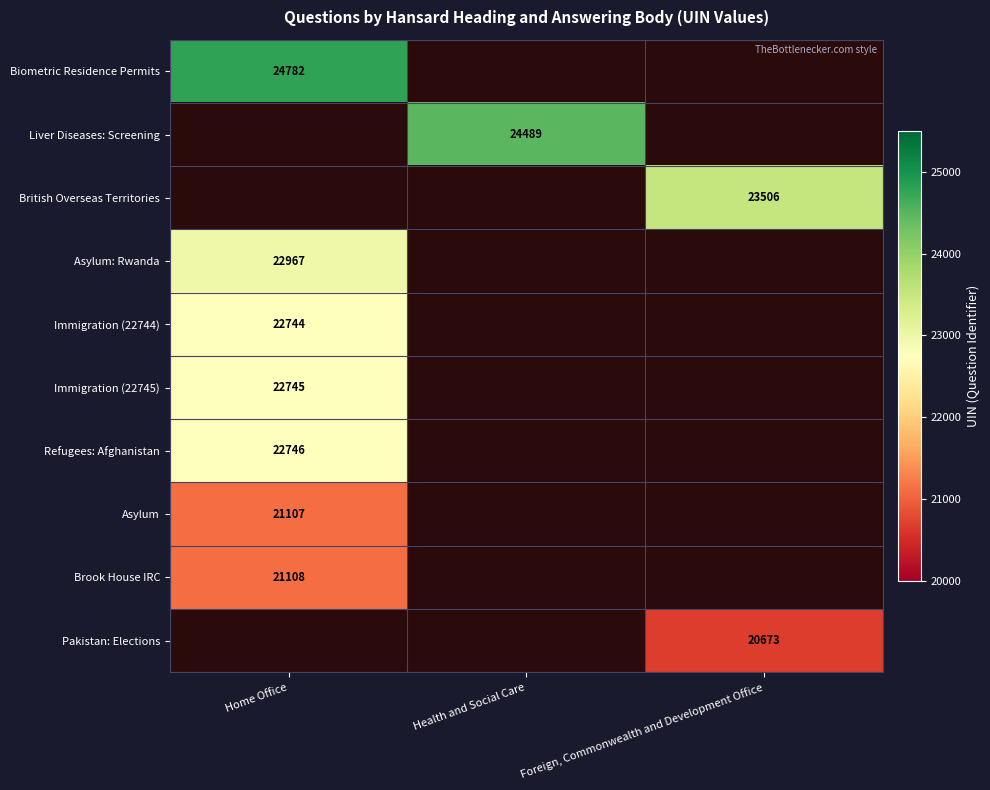

Is it true that Immigration (22745) equals 22745 at Home Office?

True